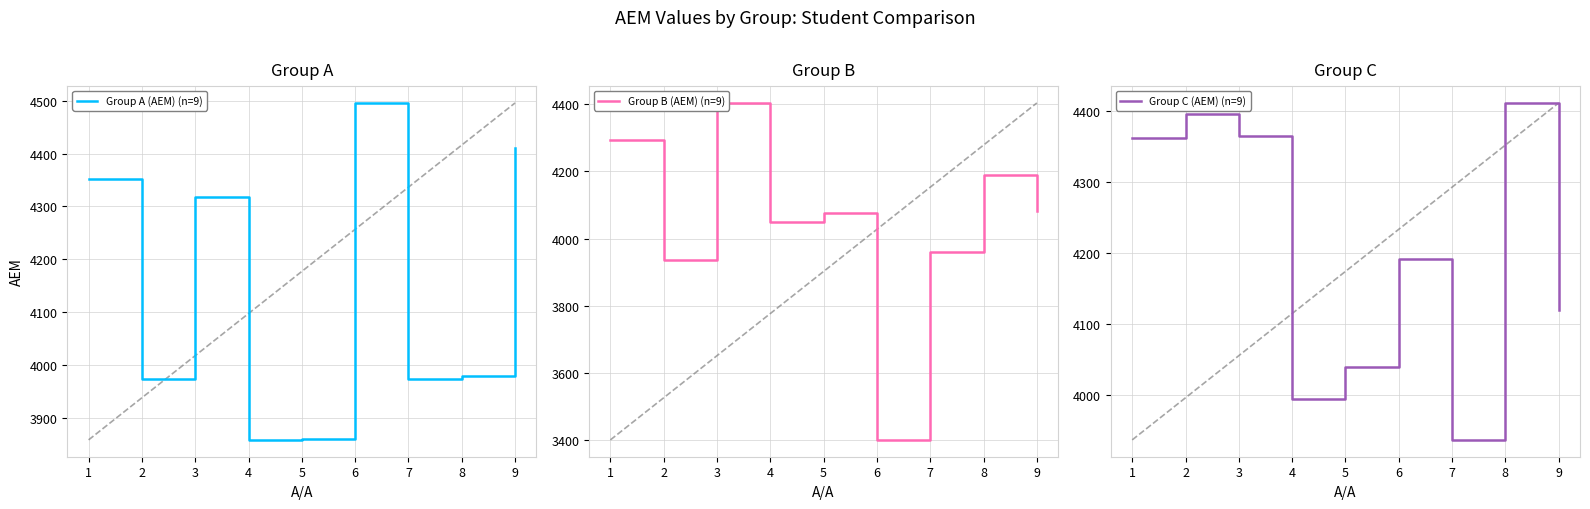

The value of Group A (AEM) (n=9) at 9 is 4411. True or false?

True